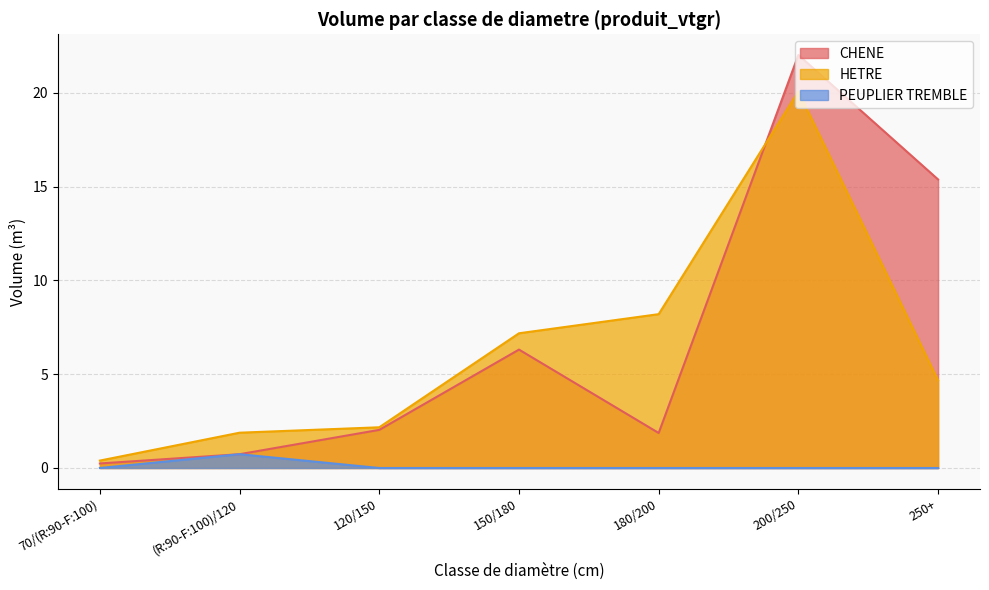

At which category does HETRE reach its first local peak?

200/250